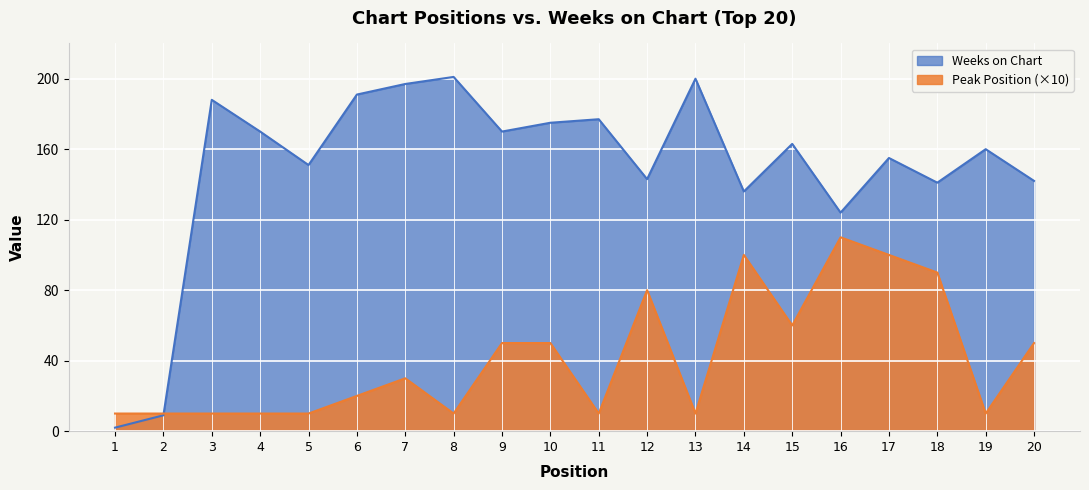

Reading left to right, what are all the values shown in this chart?

Weeks on Chart: 1=2	2=9	3=188	4=170	5=151	6=191	7=197	8=201	9=170	10=175	11=177	12=143	13=200	14=136	15=163	16=124	17=155	18=141	19=160	20=142
Peak Position: 1=10	2=10	3=10	4=10	5=10	6=20	7=30	8=10	9=50	10=50	11=10	12=80	13=10	14=100	15=60	16=110	17=100	18=90	19=10	20=50